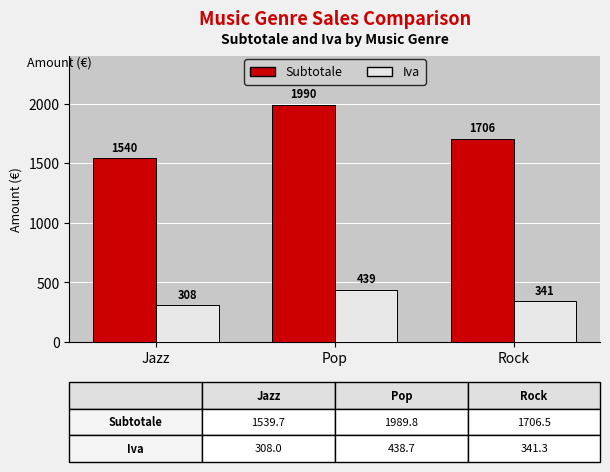

How many groups of bars are there?

3